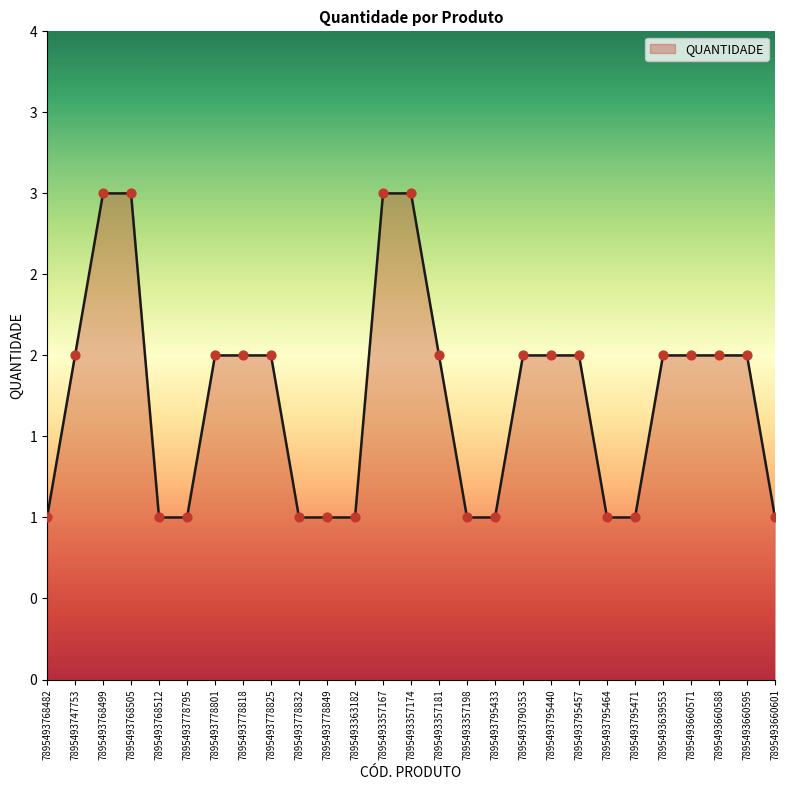

Does the chart have visible grid lines?

No